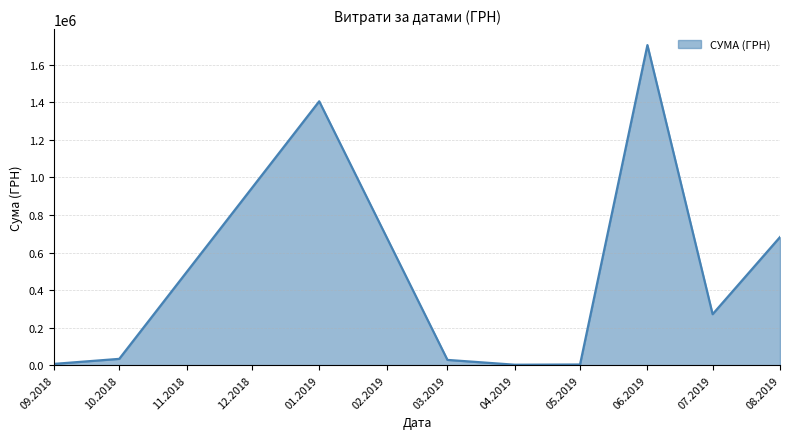

What is the difference between the maximum and minimum values?

1702035.8